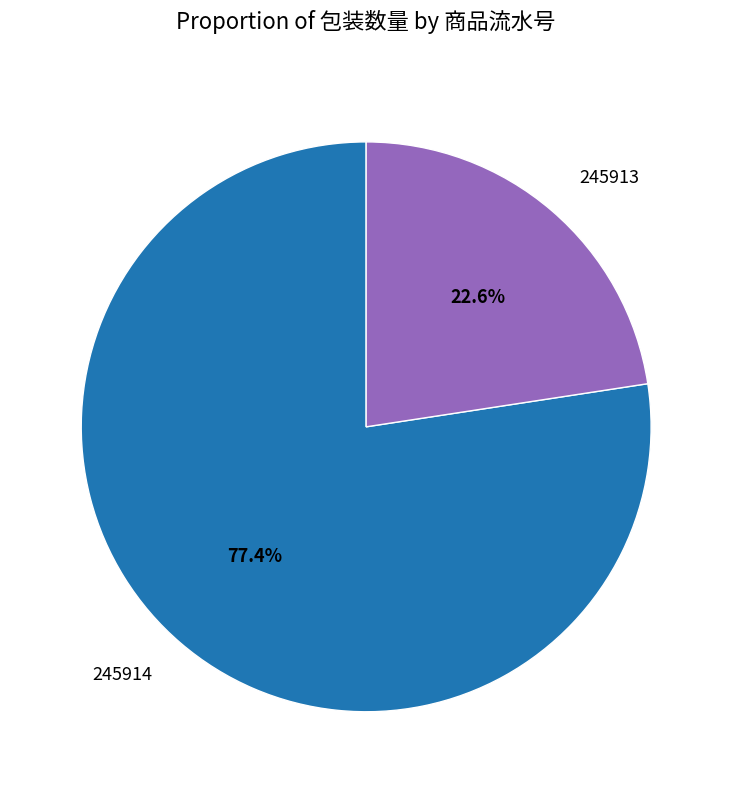

The 245913 slice represents 23% of the pie. True or false?

True